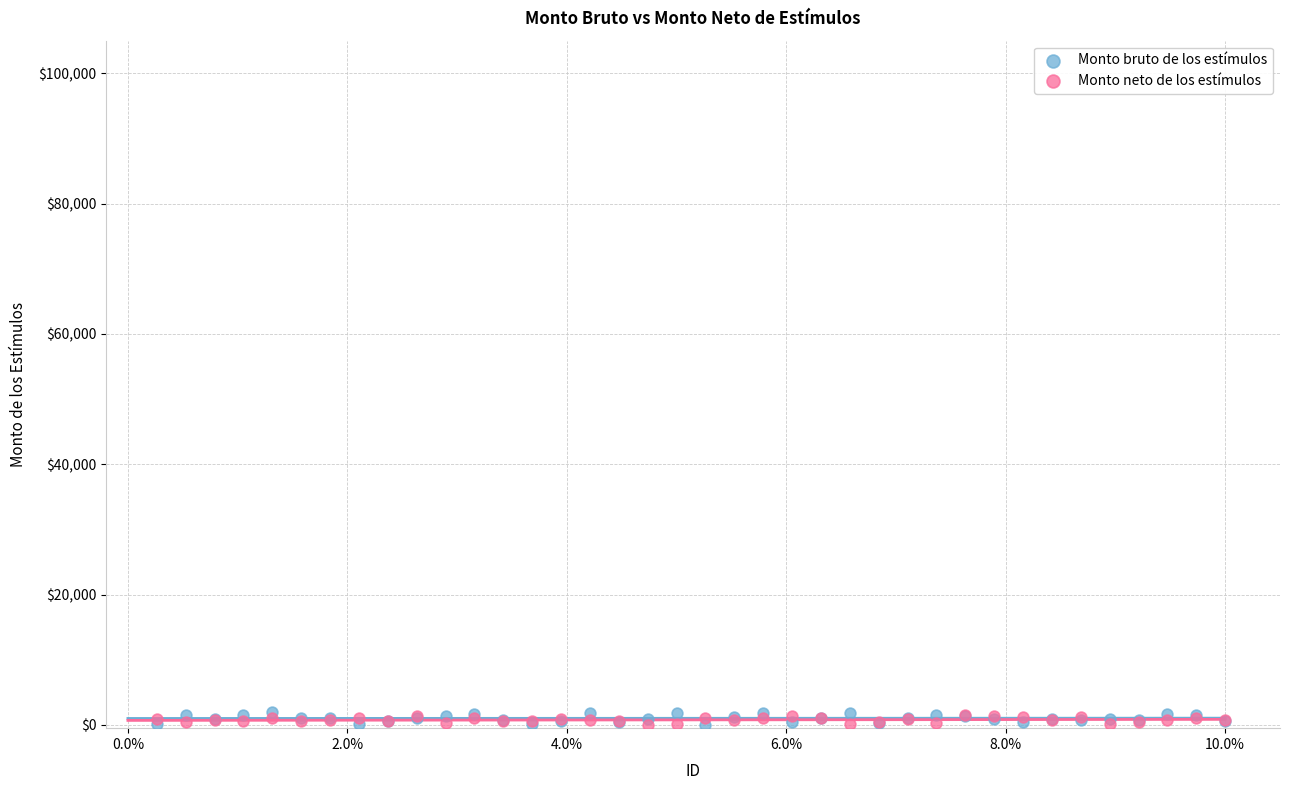

Which series has the widest spread of Y values?

Monto bruto de los estímulos